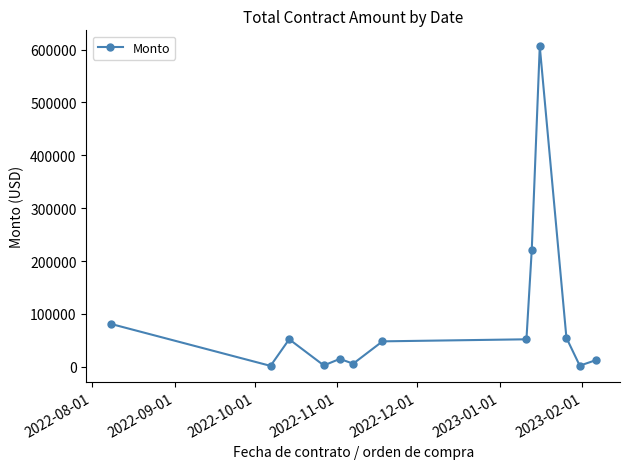

What is the sum of all values?

1156229.9